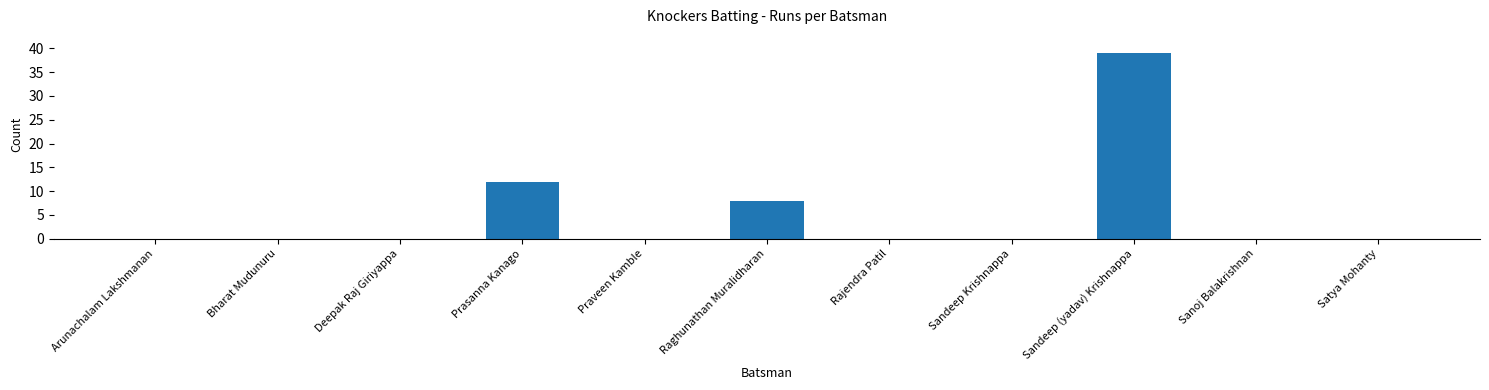

How many series are shown in this chart?

1